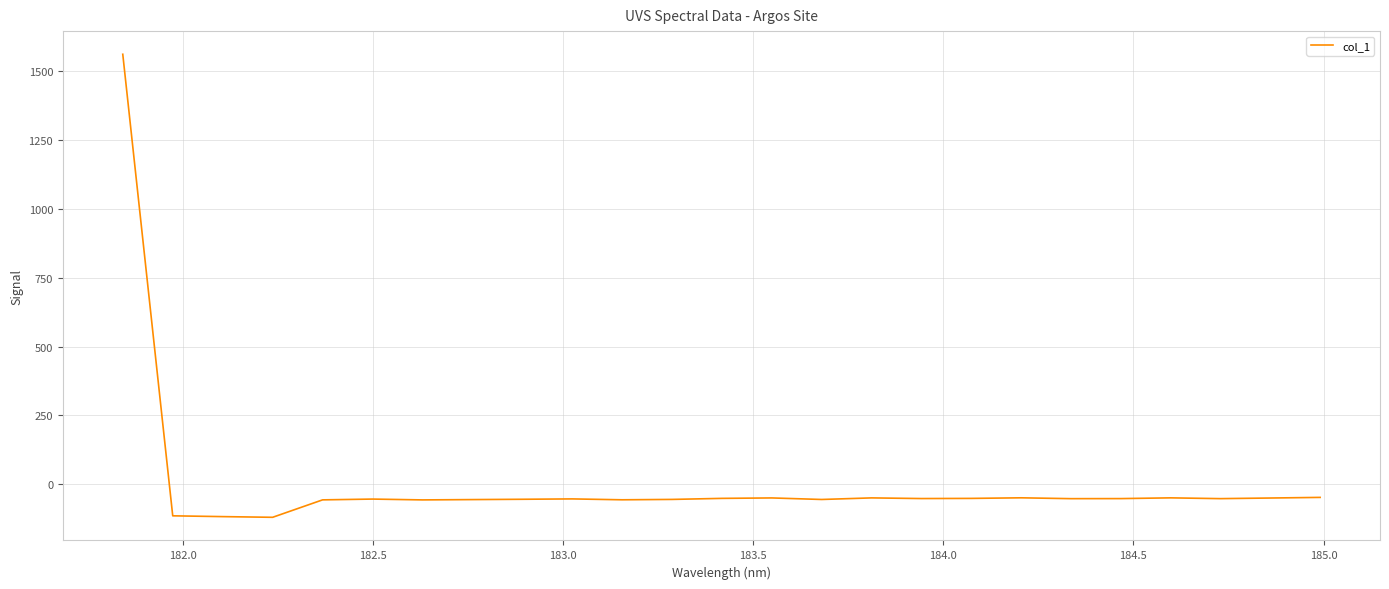

How many values are below -51?

16